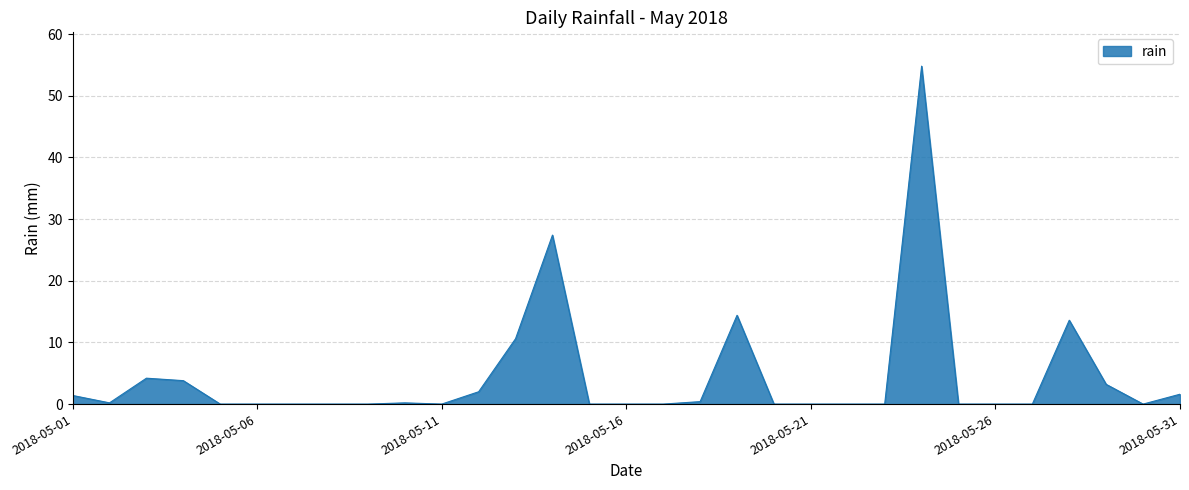

What is the maximum value shown in the chart?

54.8